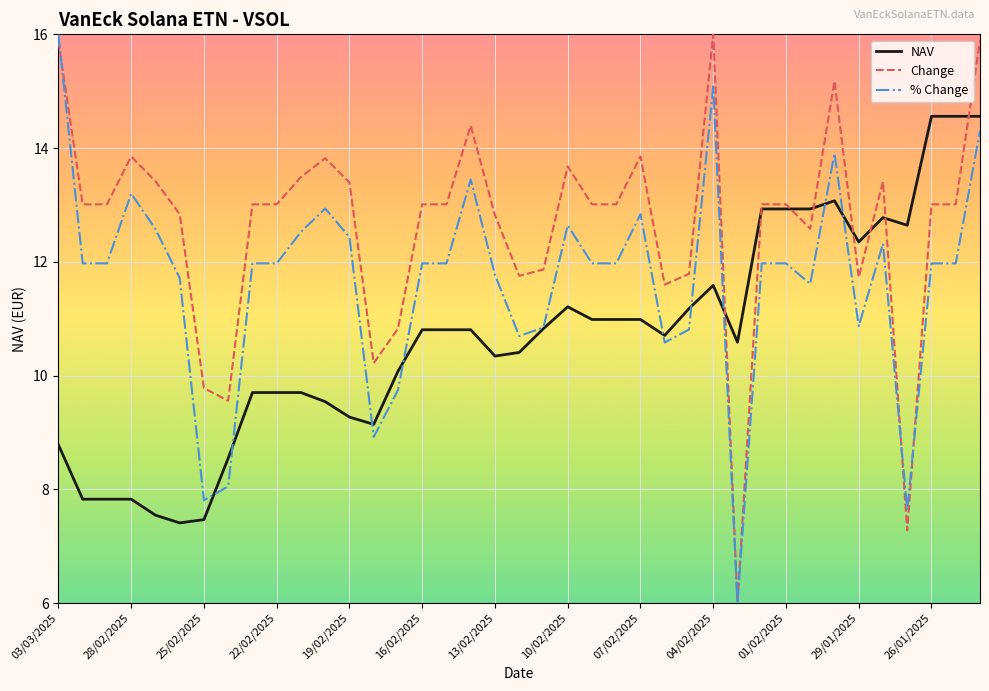

List the series in order of their overall mean, highest first.

Change, % Change, NAV